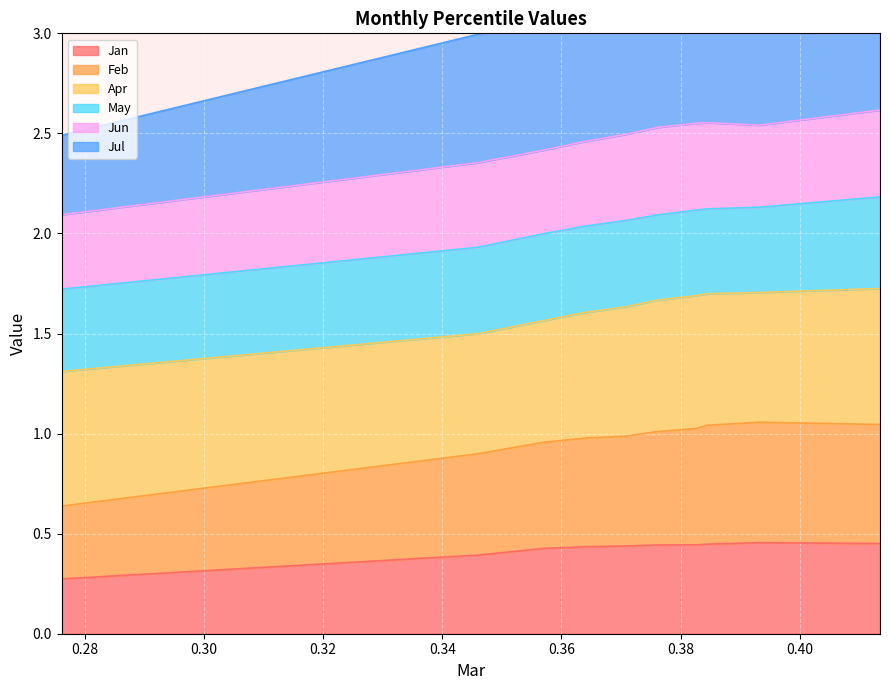

What is the difference between the maximum and second lowest values in the Jul series?

0.5